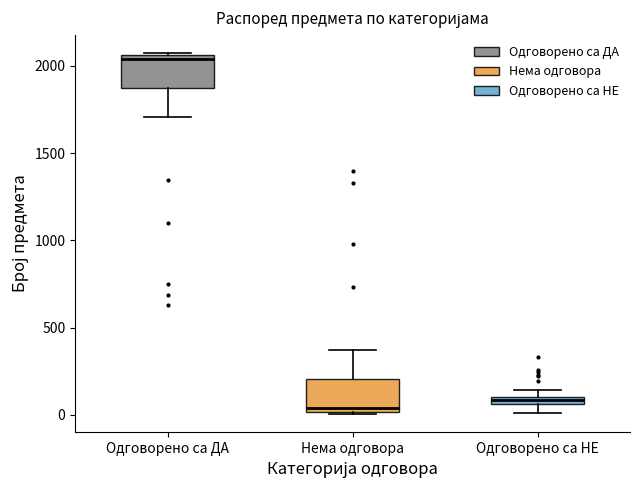

Where is the lower edge of the box for Одговорено са НЕ on the y-axis? The values are not printed on the chart, so give them approximately, as read against the axis.

50